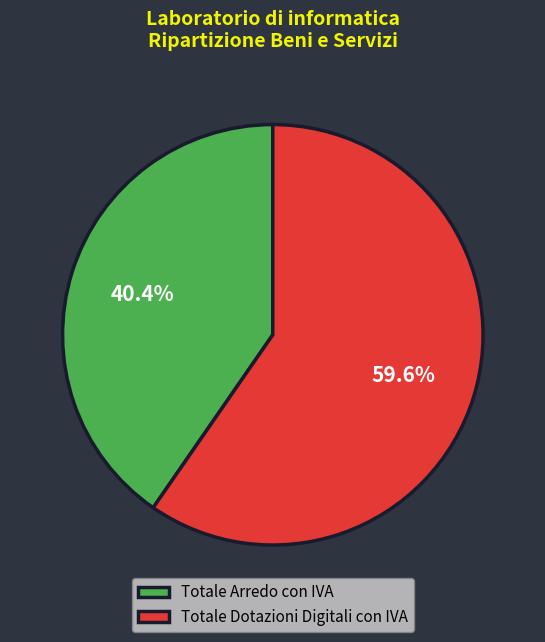

To the nearest percent, what portion does Totale Arredo con IVA represent?

40%